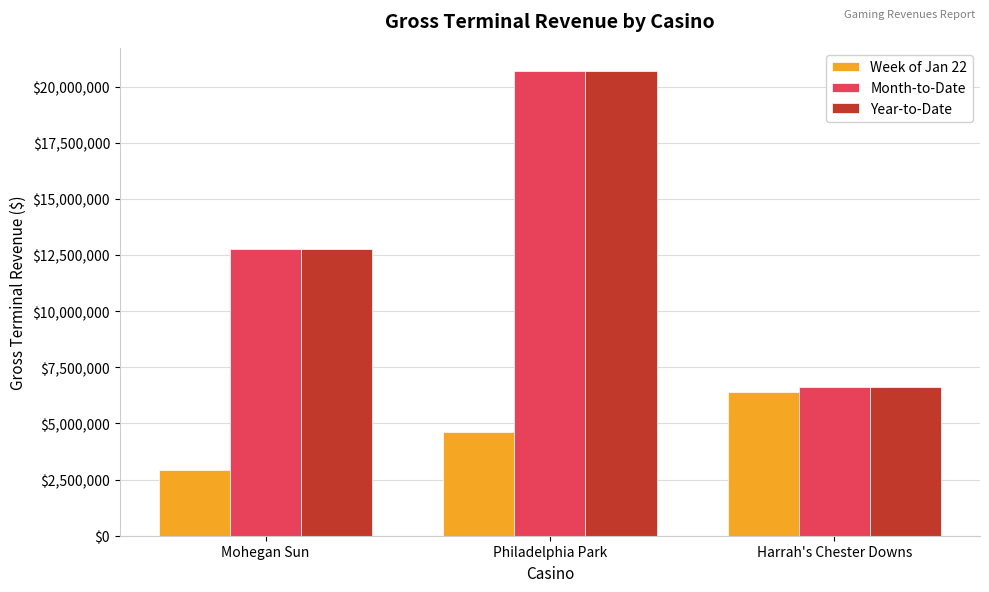

What is the spread (max minus min) of values at Mohegan Sun?

9857355.9